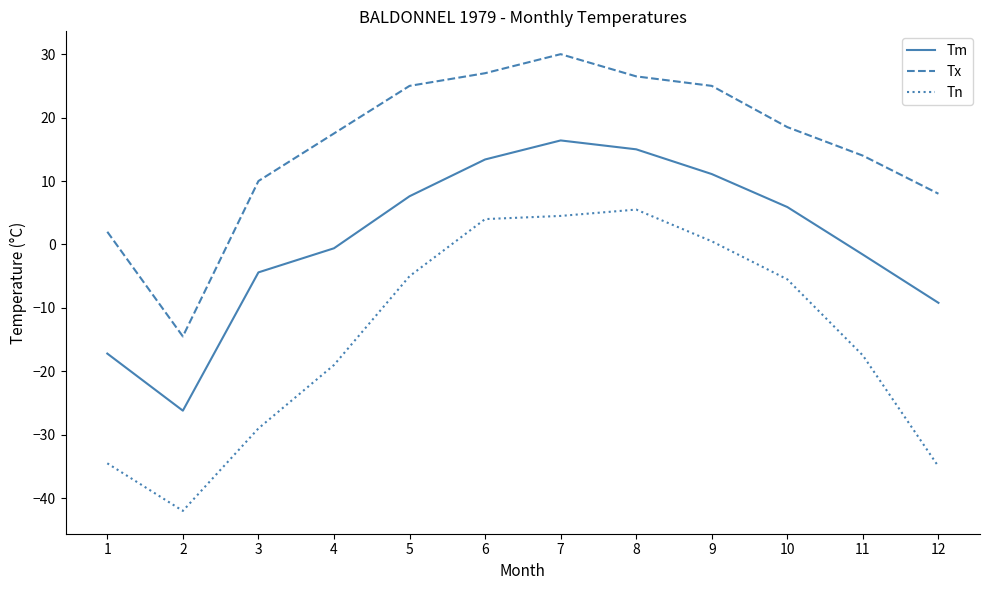

Rank the series by their average value, from lowest to highest.

Tn, Tm, Tx